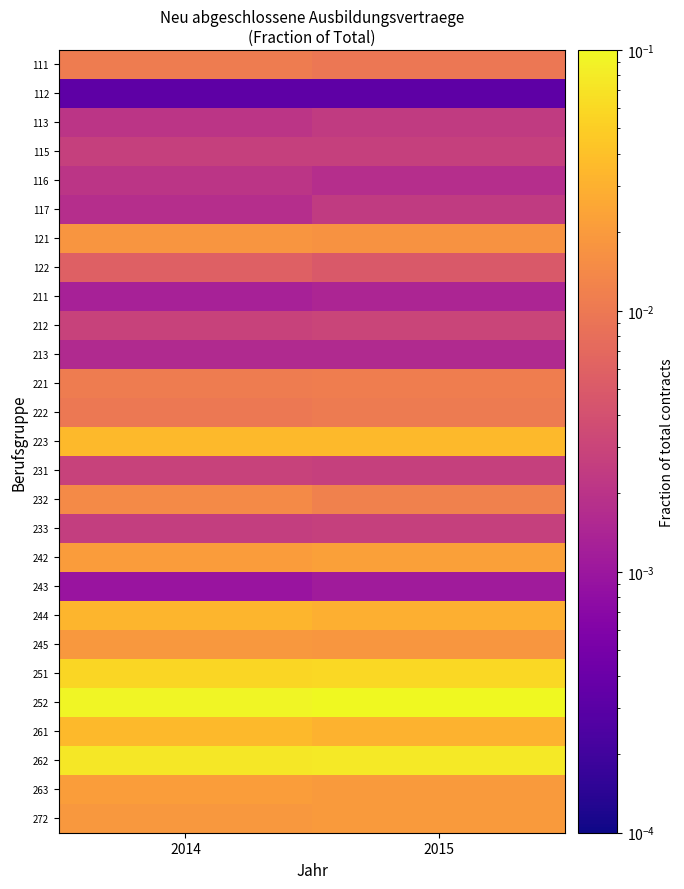

What is the greatest value displayed?

0.1